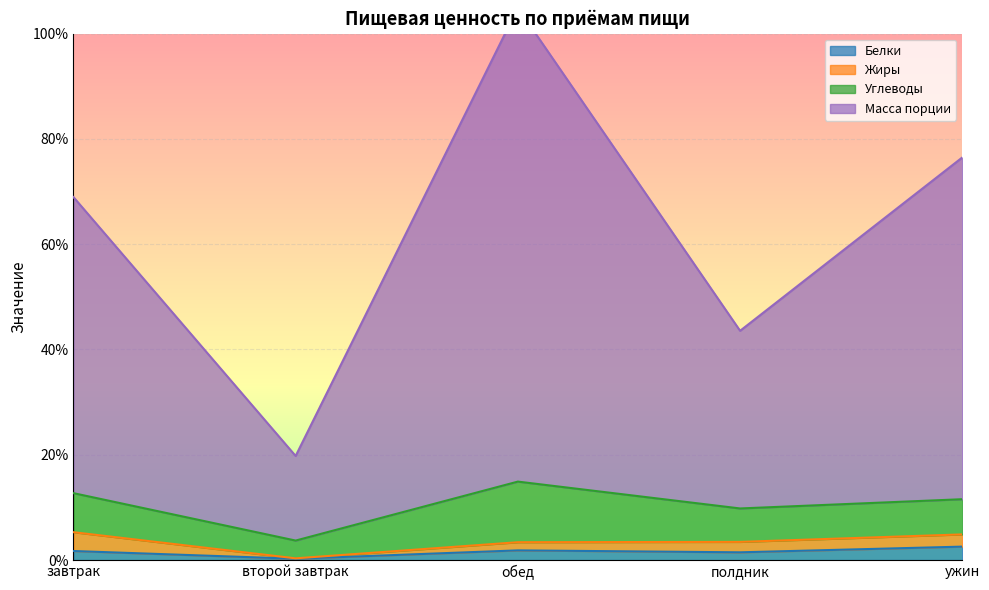

What position from the left is обед?

3